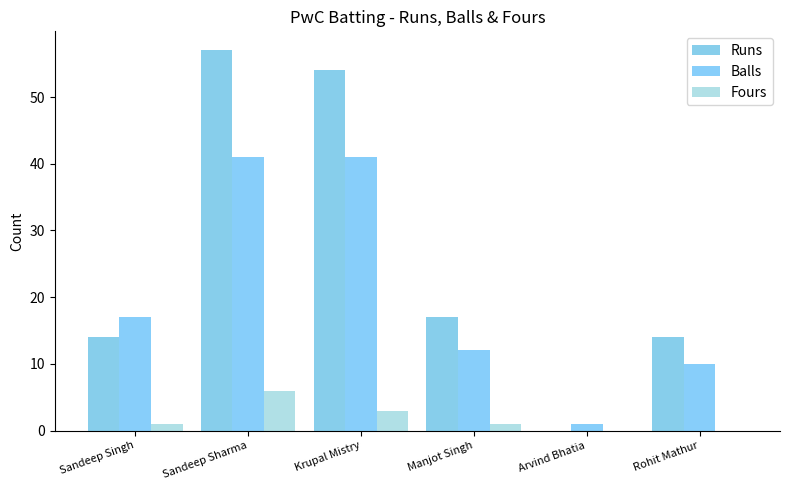

What is the label of the 2nd bar from the left?

Sandeep Sharma